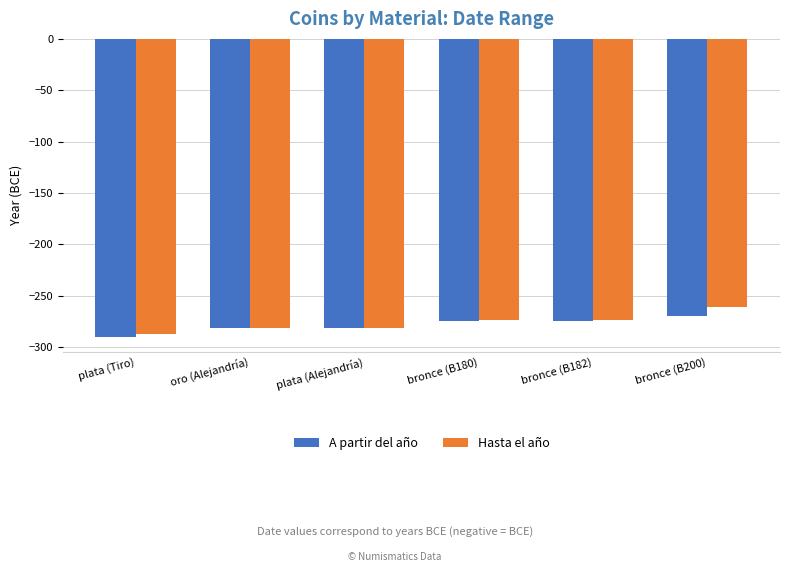

How many series are shown in this chart?

2